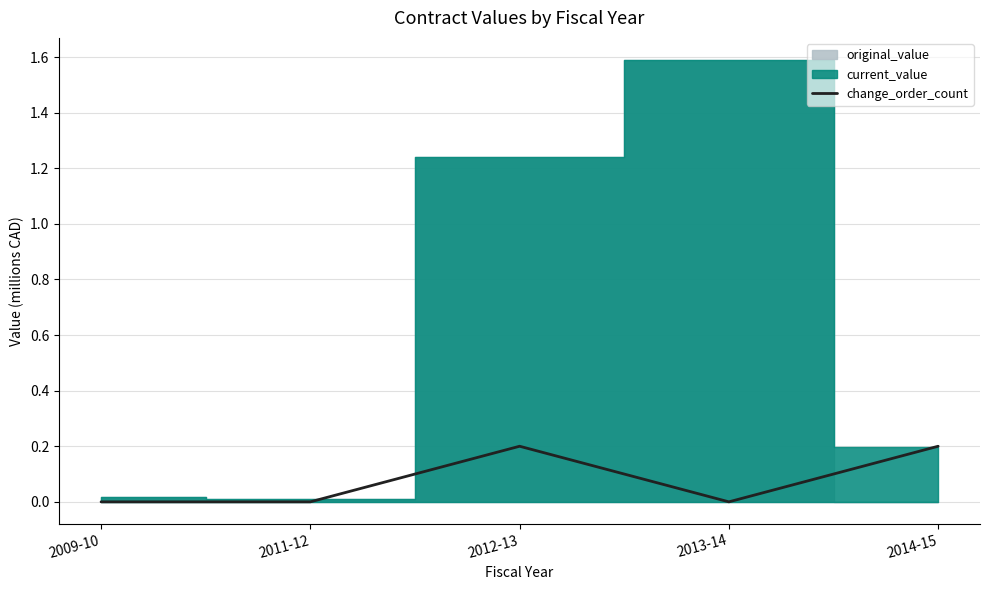

How many points are lower than both their immediate neighbors (excluding endpoints)?

1